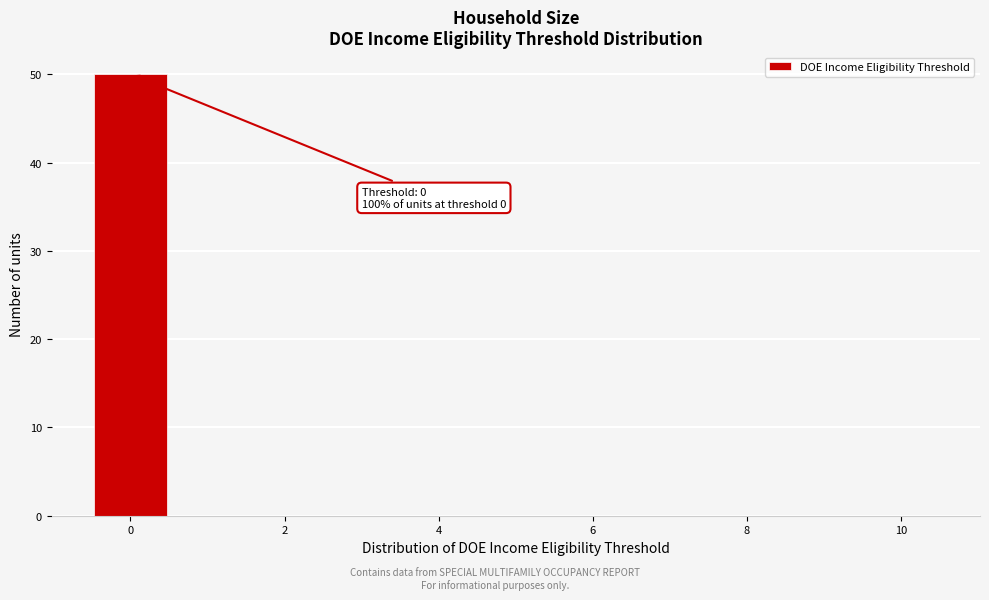

Which range on the x-axis has the tallest bar?

-0.5 to 0.5